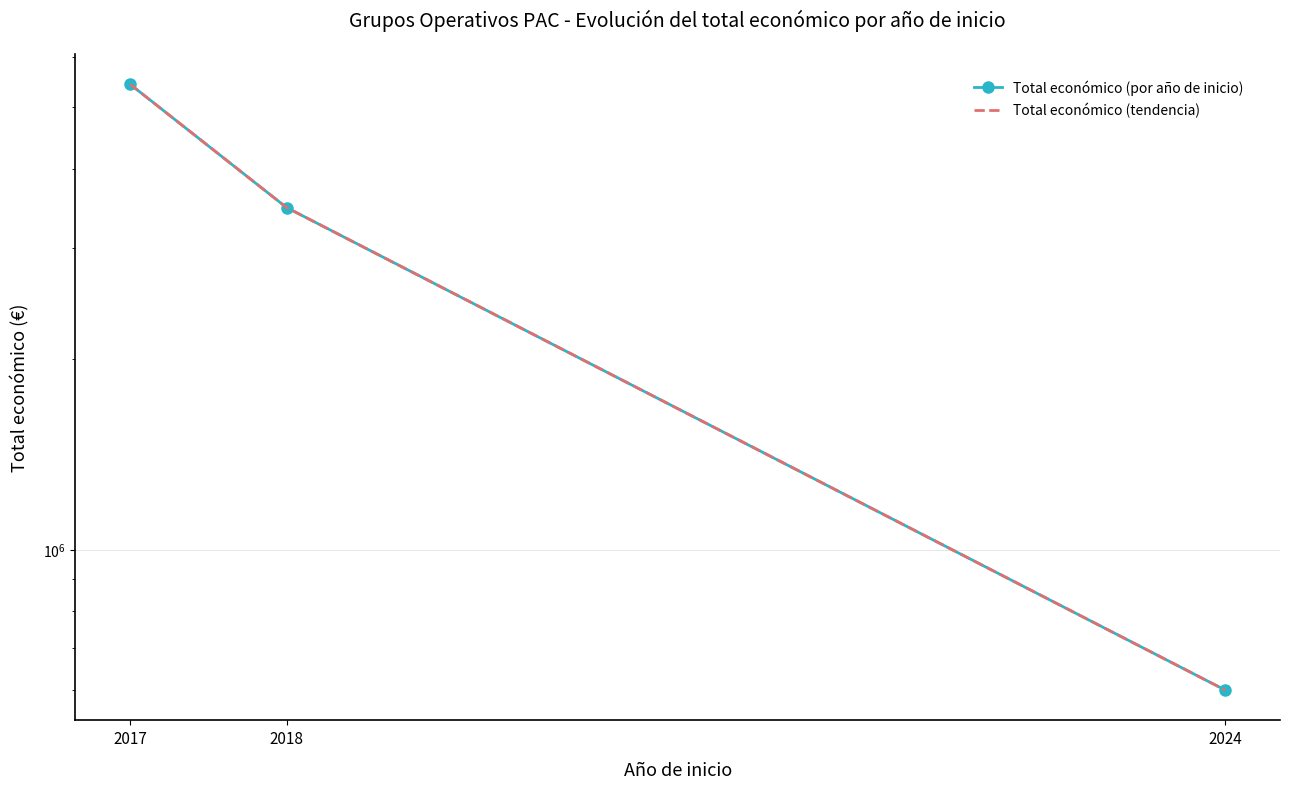

Between 2018 and 2024, which is larger?

2018